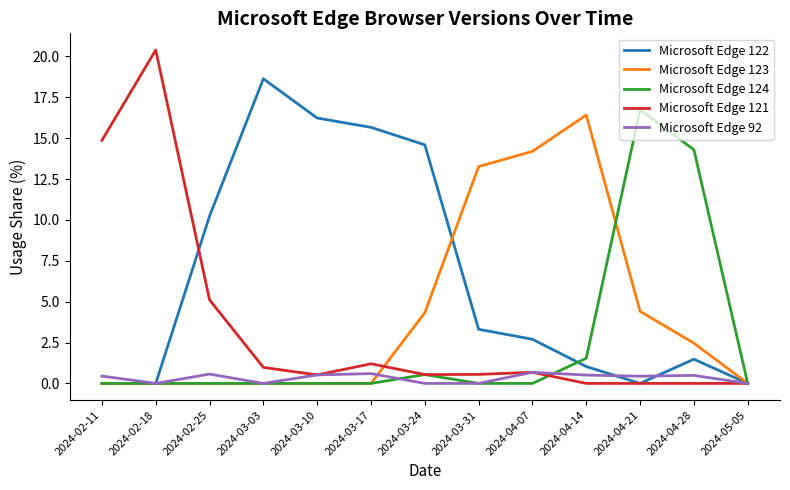

What position from the right is 2024-03-10?

9